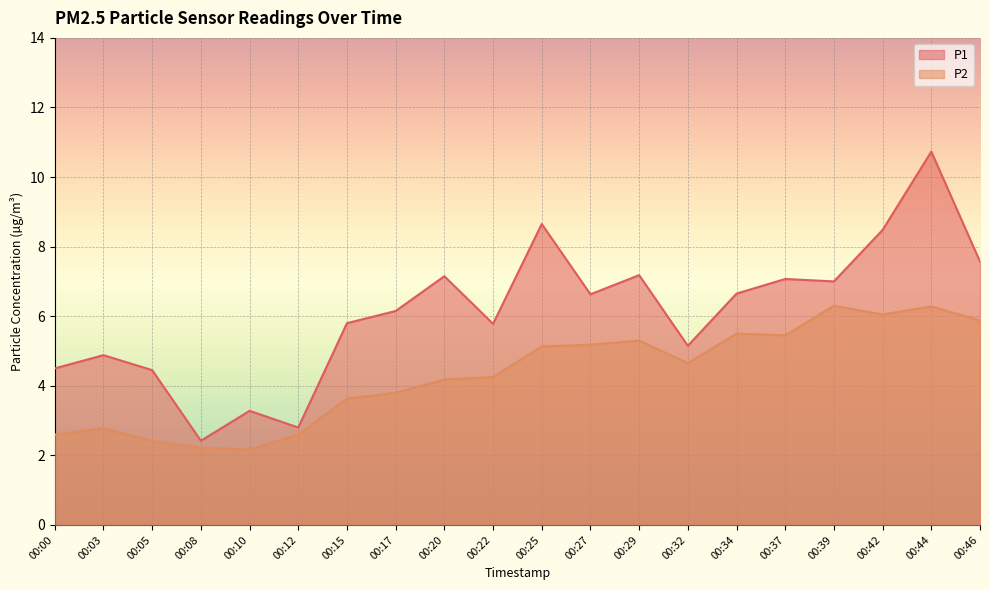

Where does the P1 series first go above 6?

00:17